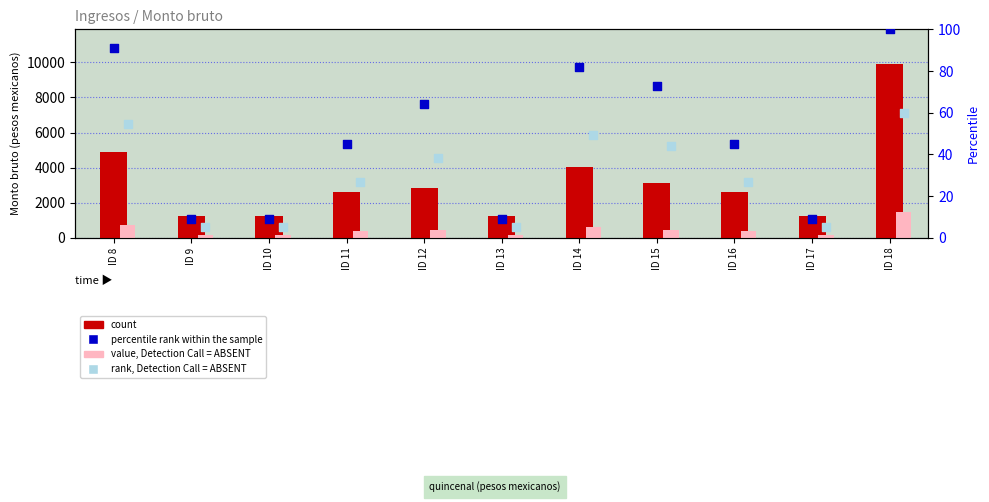

What is the total value across all series at ID 9?

1475.3